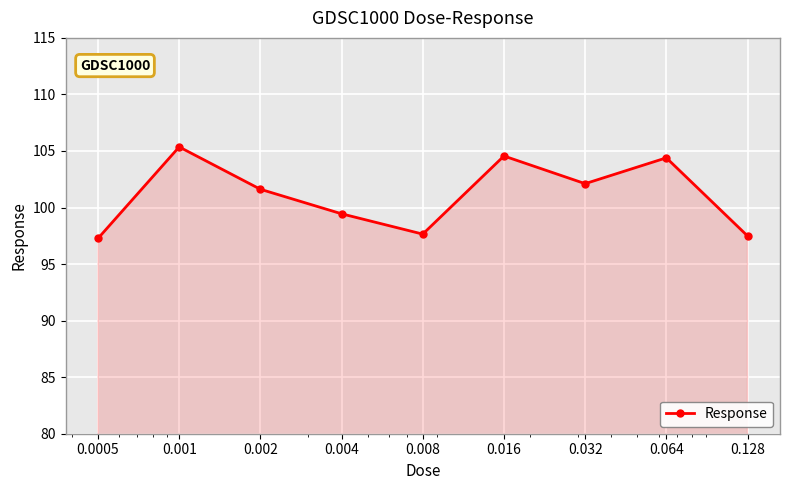

What is the minimum value shown in the chart?

97.3